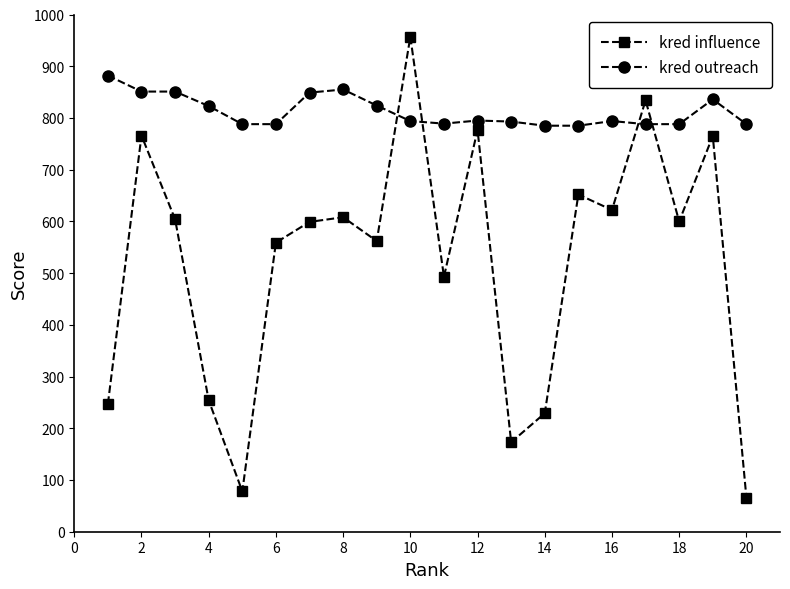

In kred influence, how many points are lower than both neighbors (excluding endpoints)?

6